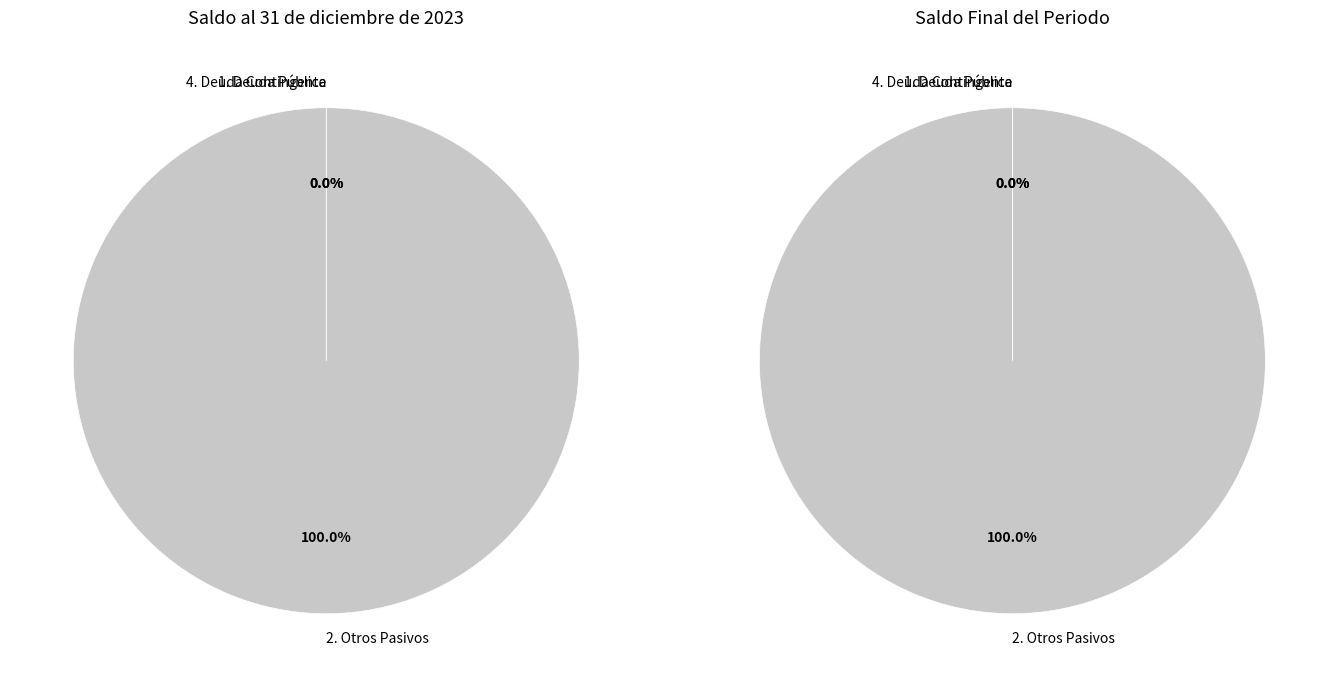

At 1. Deuda Pública, list the series in order from largest to smallest.

Saldo al 31 de diciembre de 2023, Saldo Final del Periodo